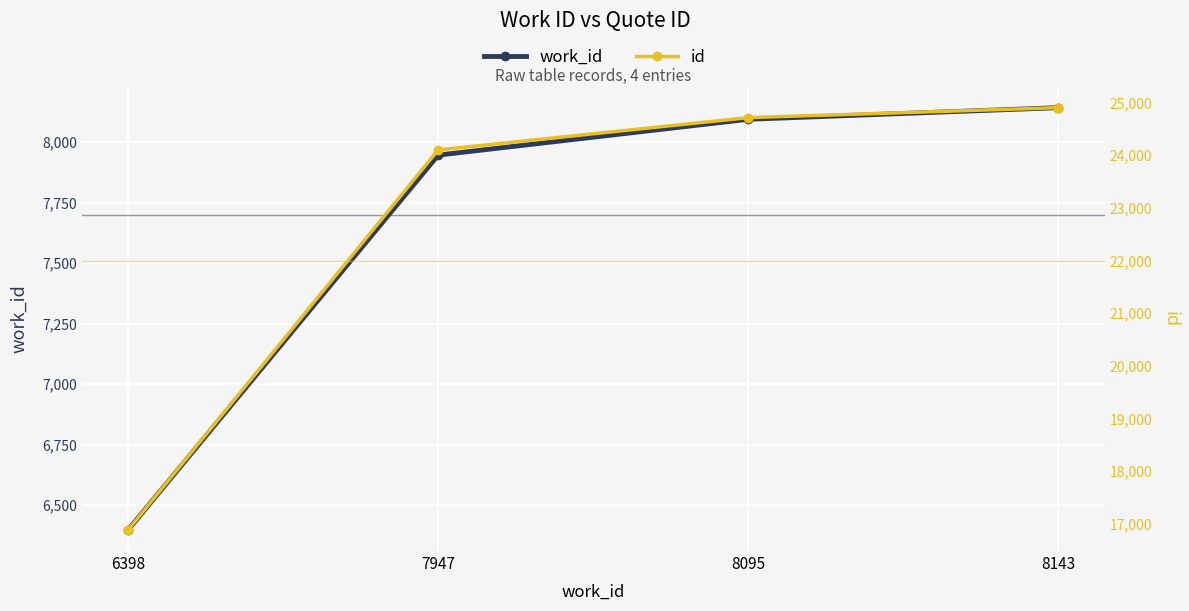

What is the average value of the work_id series?

7646